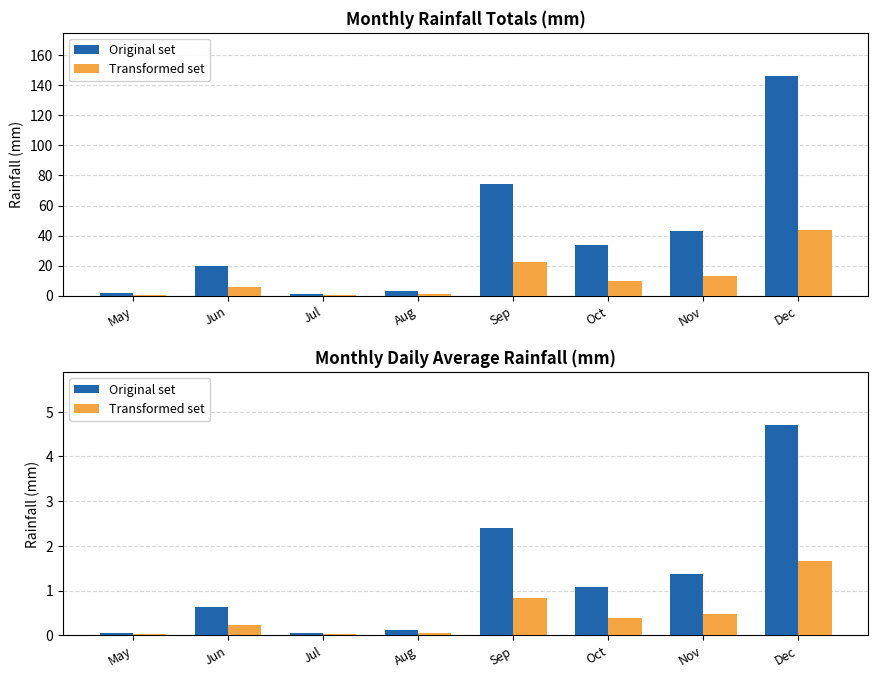

What is the difference between the maximum and second lowest values in the Transformed set series?

1.6